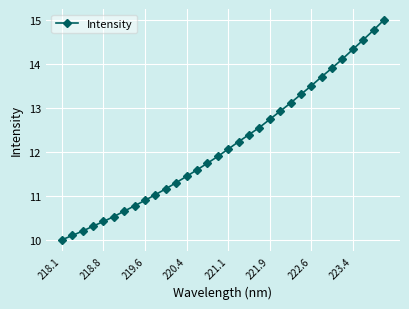

What is the greatest value displayed?

15.0